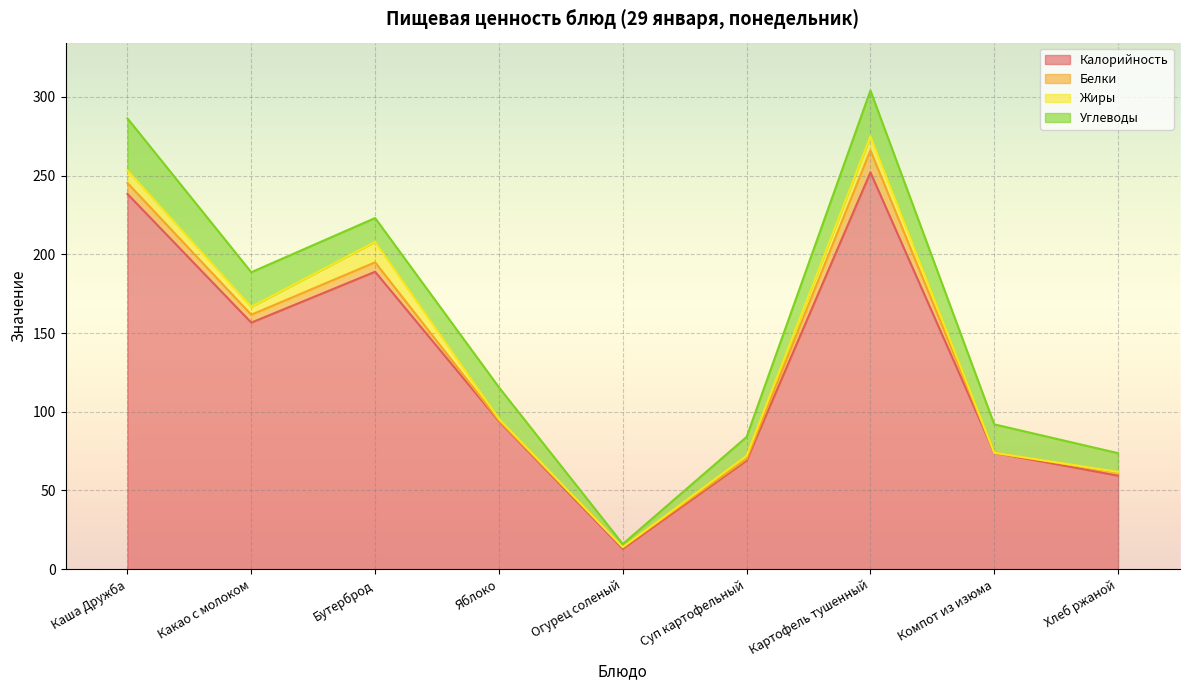

Does the chart display data point markers on the line(s)?

No